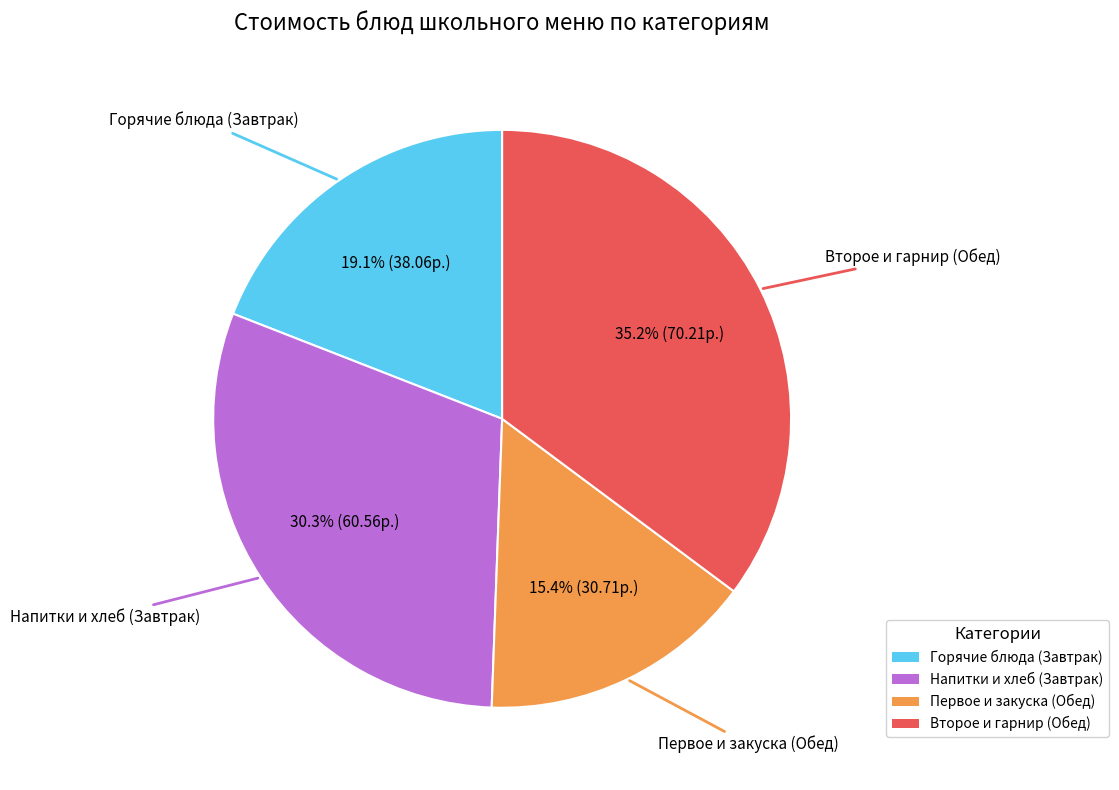

To the nearest percent, what is the difference between the largest and smallest slice percentages?

20%